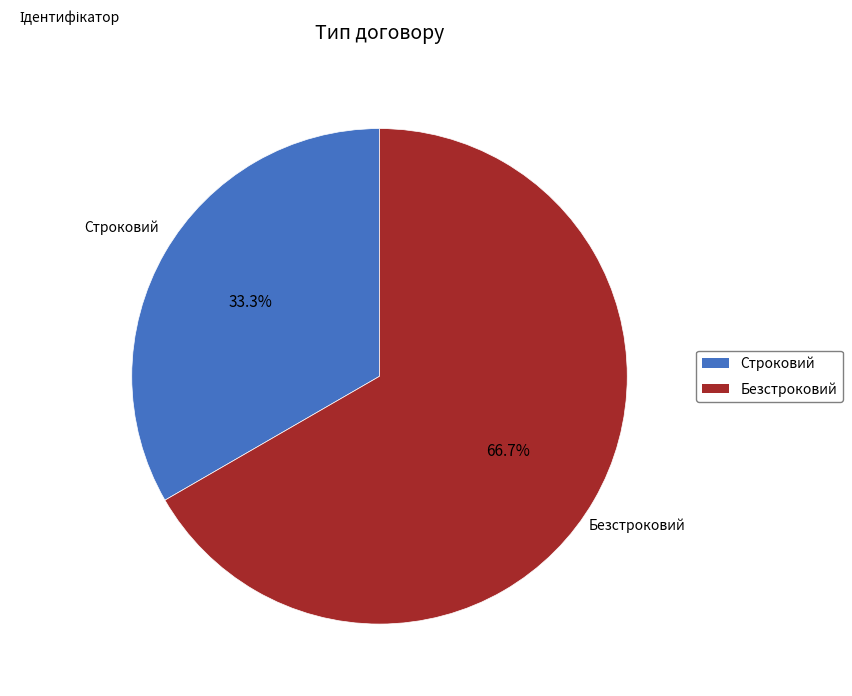

Which category has the biggest portion of the pie?

Безстроковий